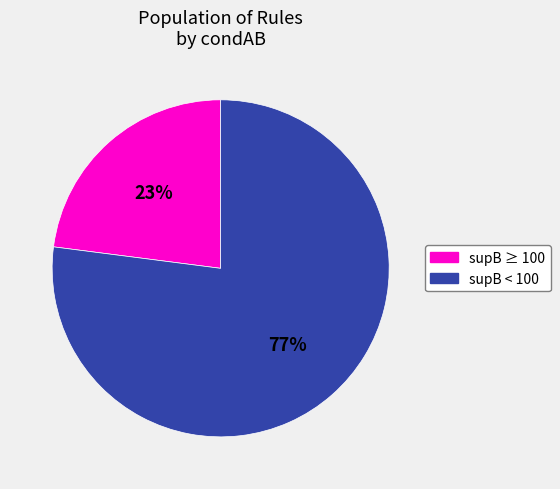

To the nearest percent, what is the average slice percentage?

50%